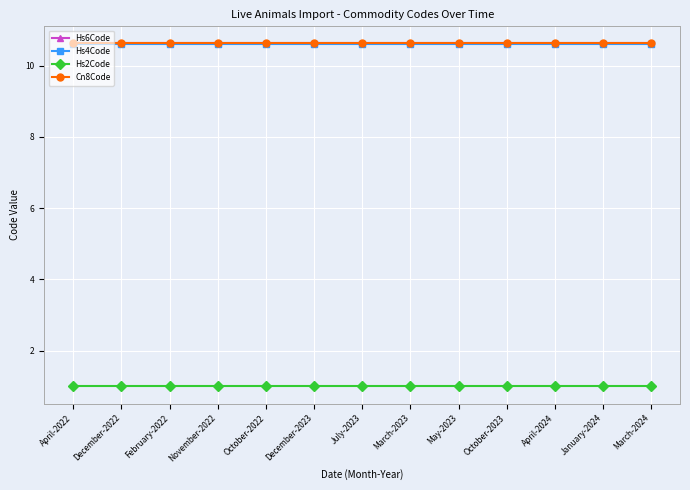

Does the chart have visible grid lines?

Yes